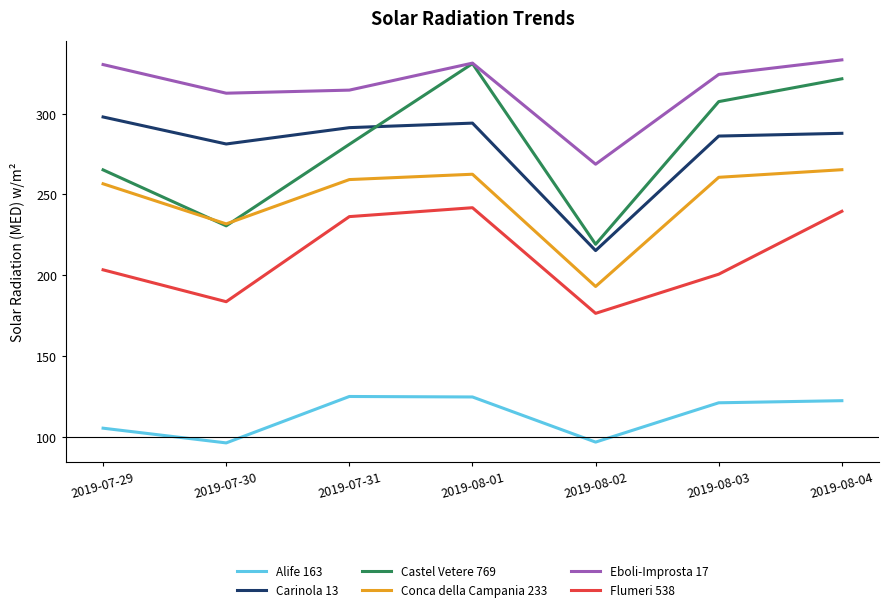

Does the chart have visible grid lines?

No